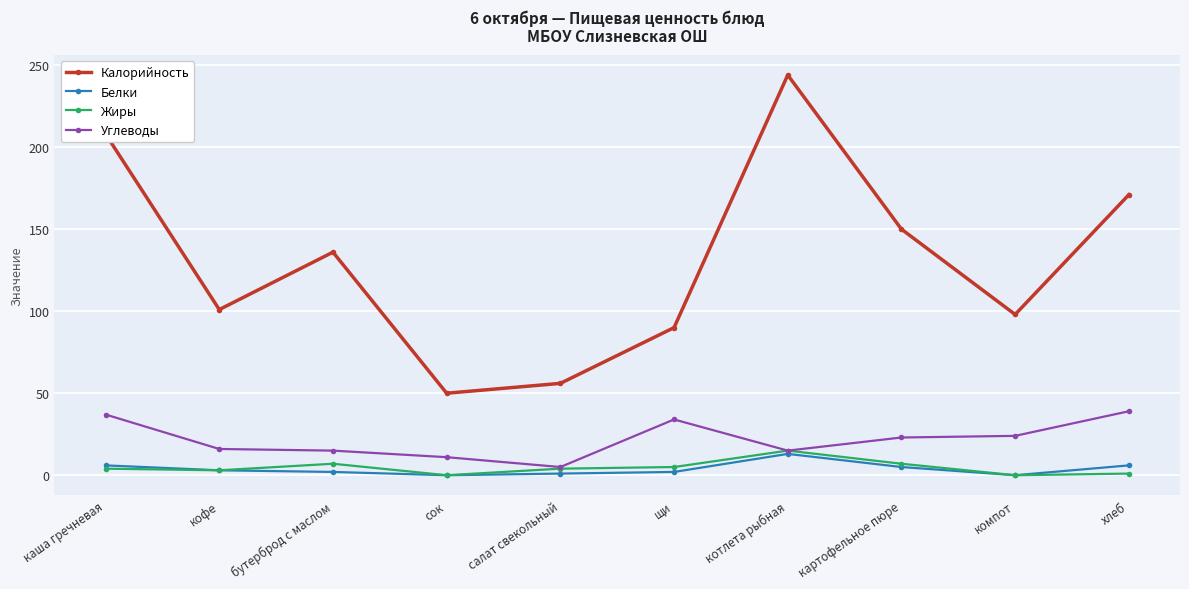

What is the total value across all series at каша гречневая?

255